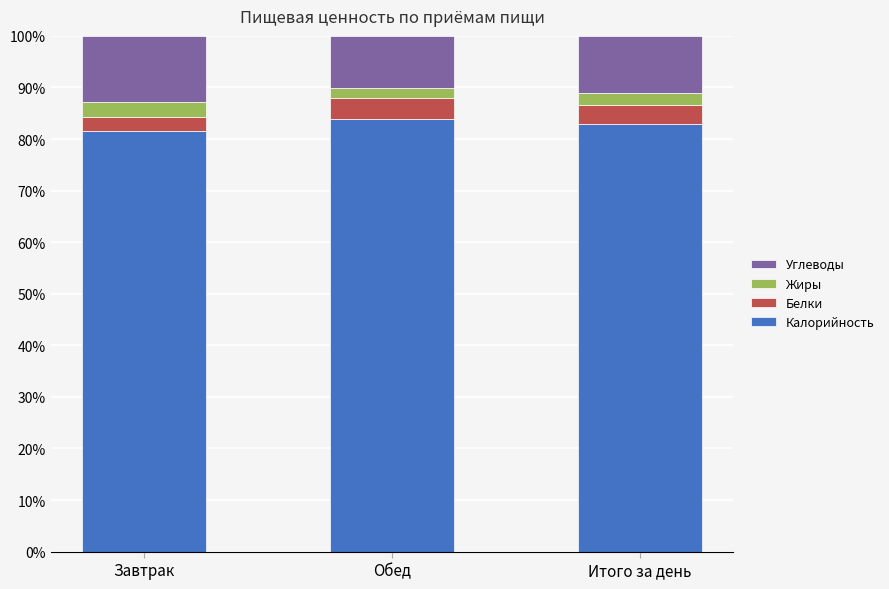

What are all the series names shown in the legend?

Углеводы, Жиры, Белки, Калорийность